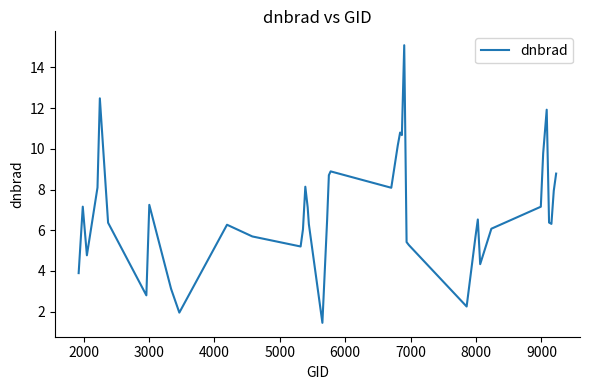

What is the maximum value shown in the chart?

15.1